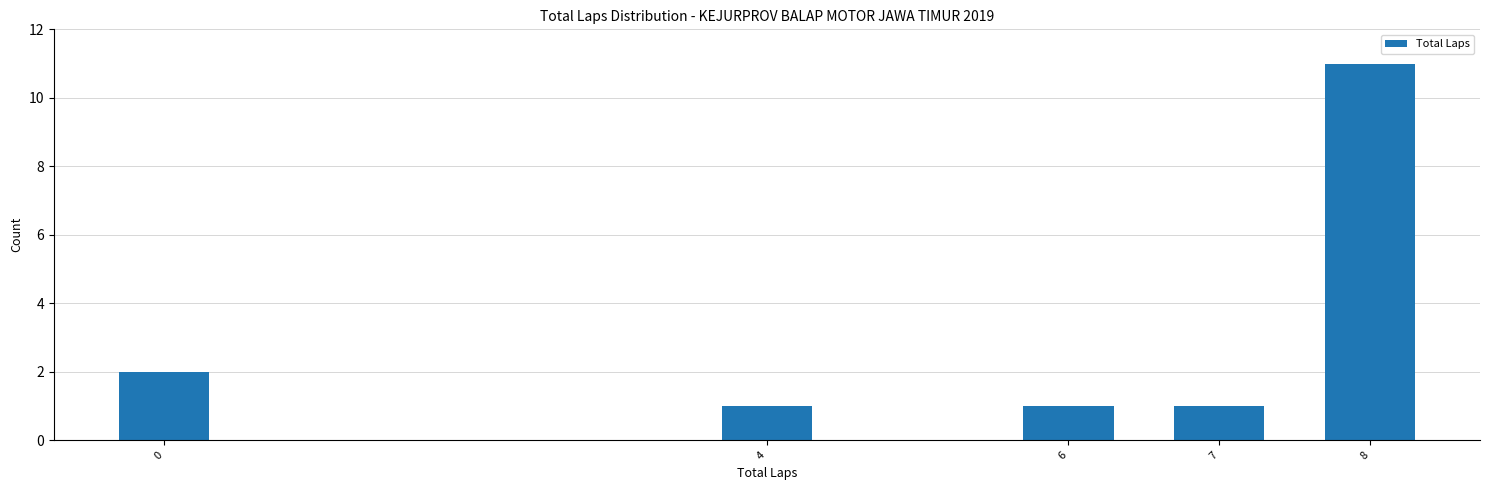

Reading right to left, what are all the values shown in this chart?

8=11	7=1	6=1	4=1	0=2